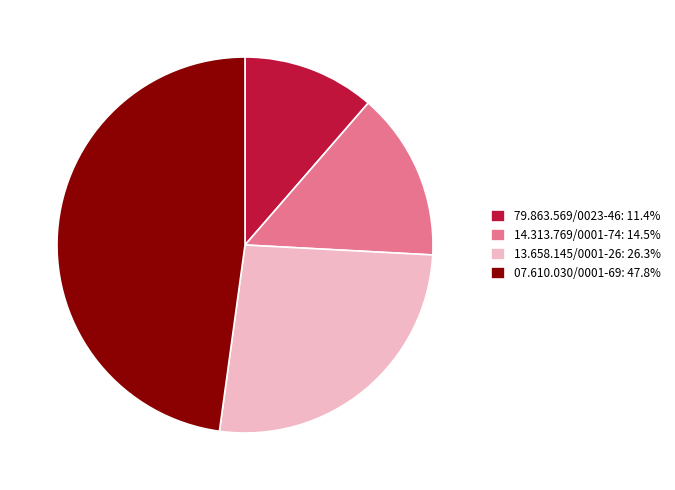

Do 14.313.769/0001-74: 14.5% and 79.863.569/0023-46: 11.4% together represent more than half of the pie?

No